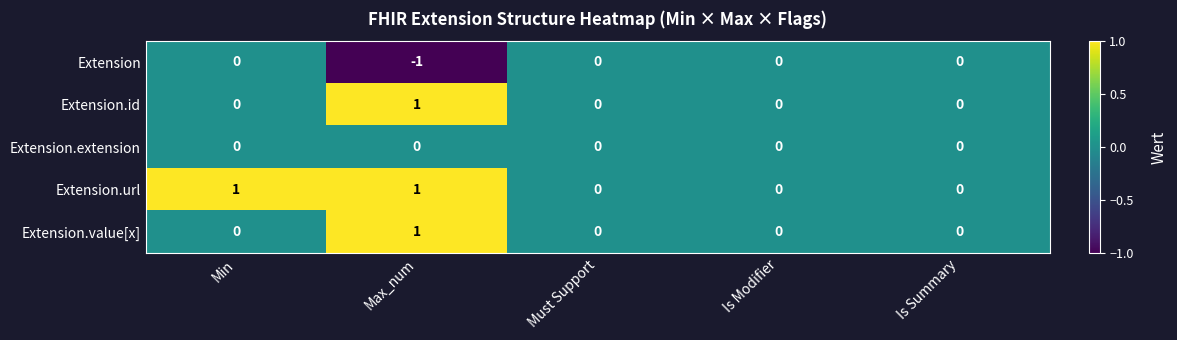

True or false: Extension.url has a value of 0 at Is Summary.

True